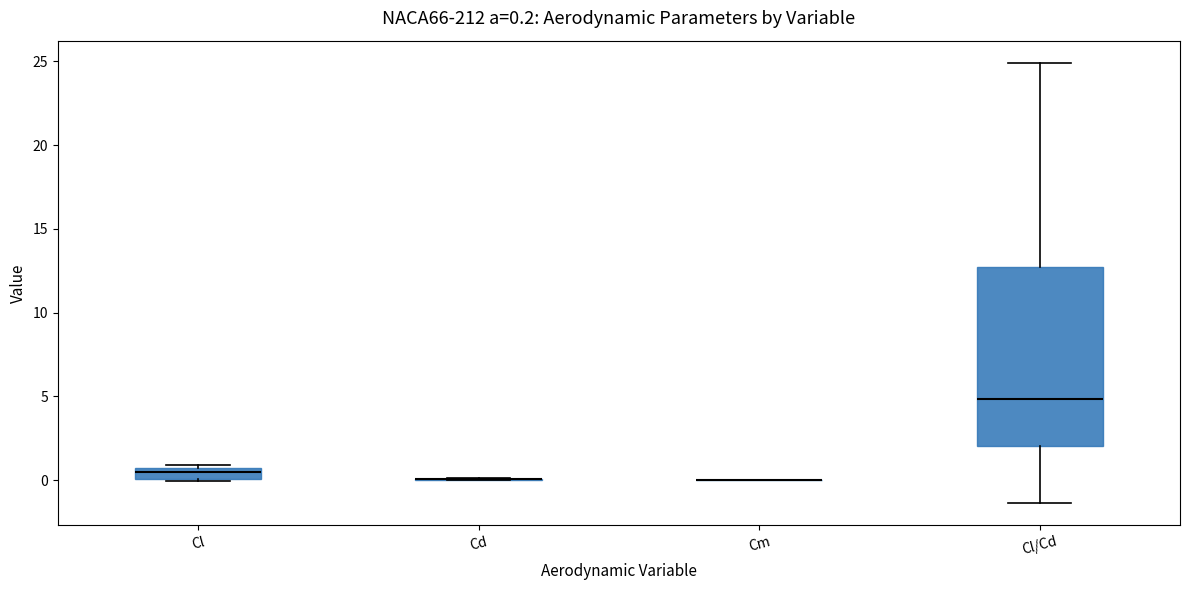

Which box is the tallest, from its lower edge to its upper edge?

Cl/Cd